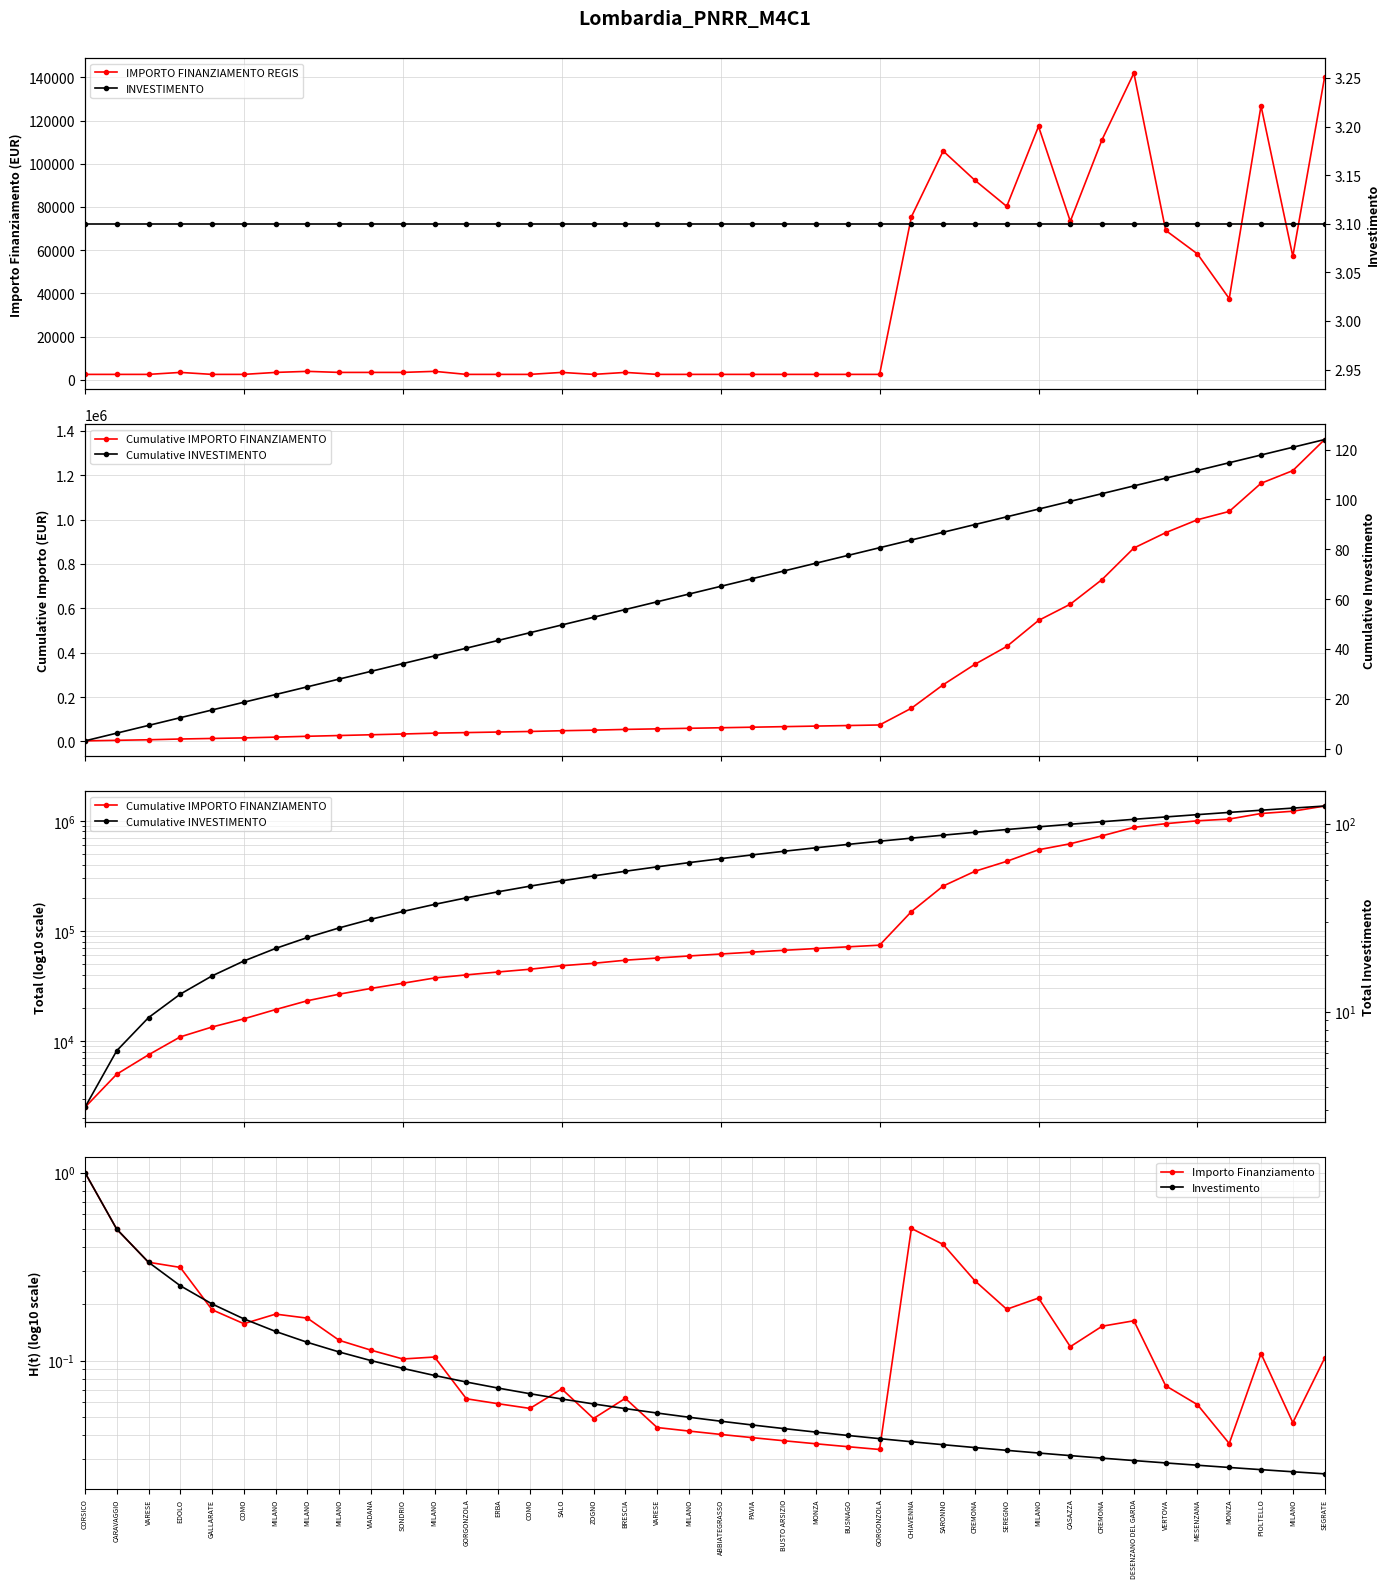

At MILANO, list the series in order from largest to smallest.

Cumulative IMPORTO FINANZIAMENTO, IMPORTO FINANZIAMENTO REGIS, Cumulative INVESTIMENTO, INVESTIMENTO, Importo Finanziamento, Investimento